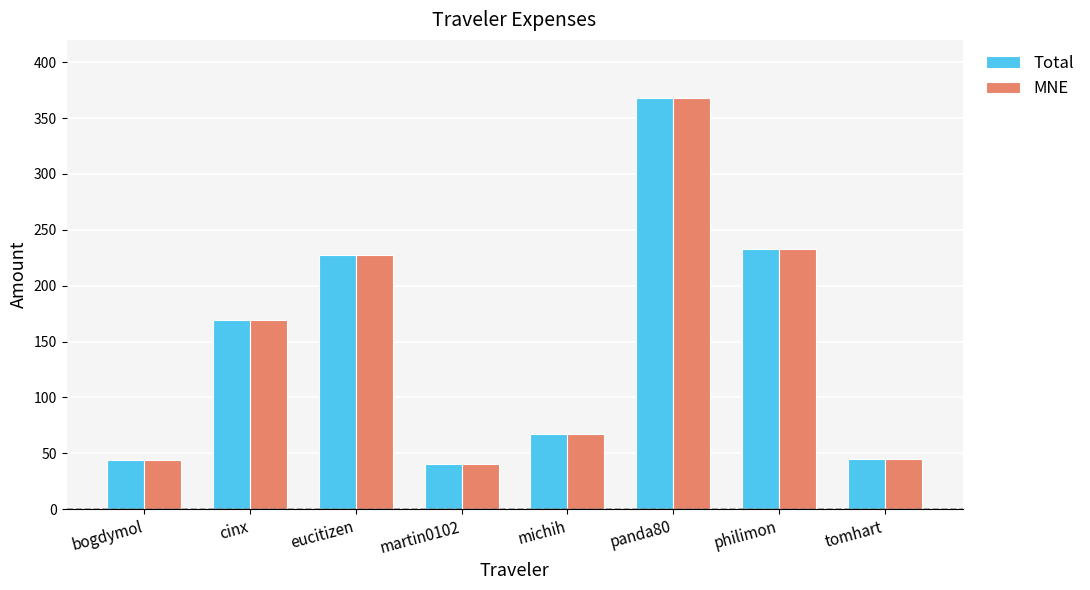

Where is Total nearest to the value 204?

eucitizen